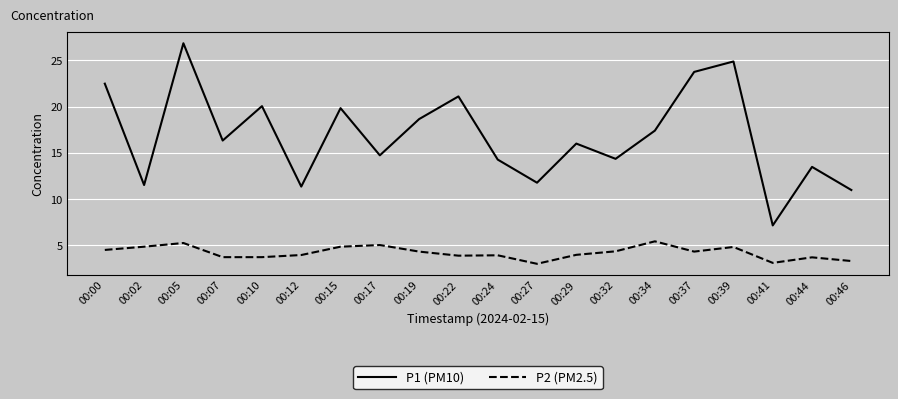

Which series has the largest total across all categories?

P1 (PM10)